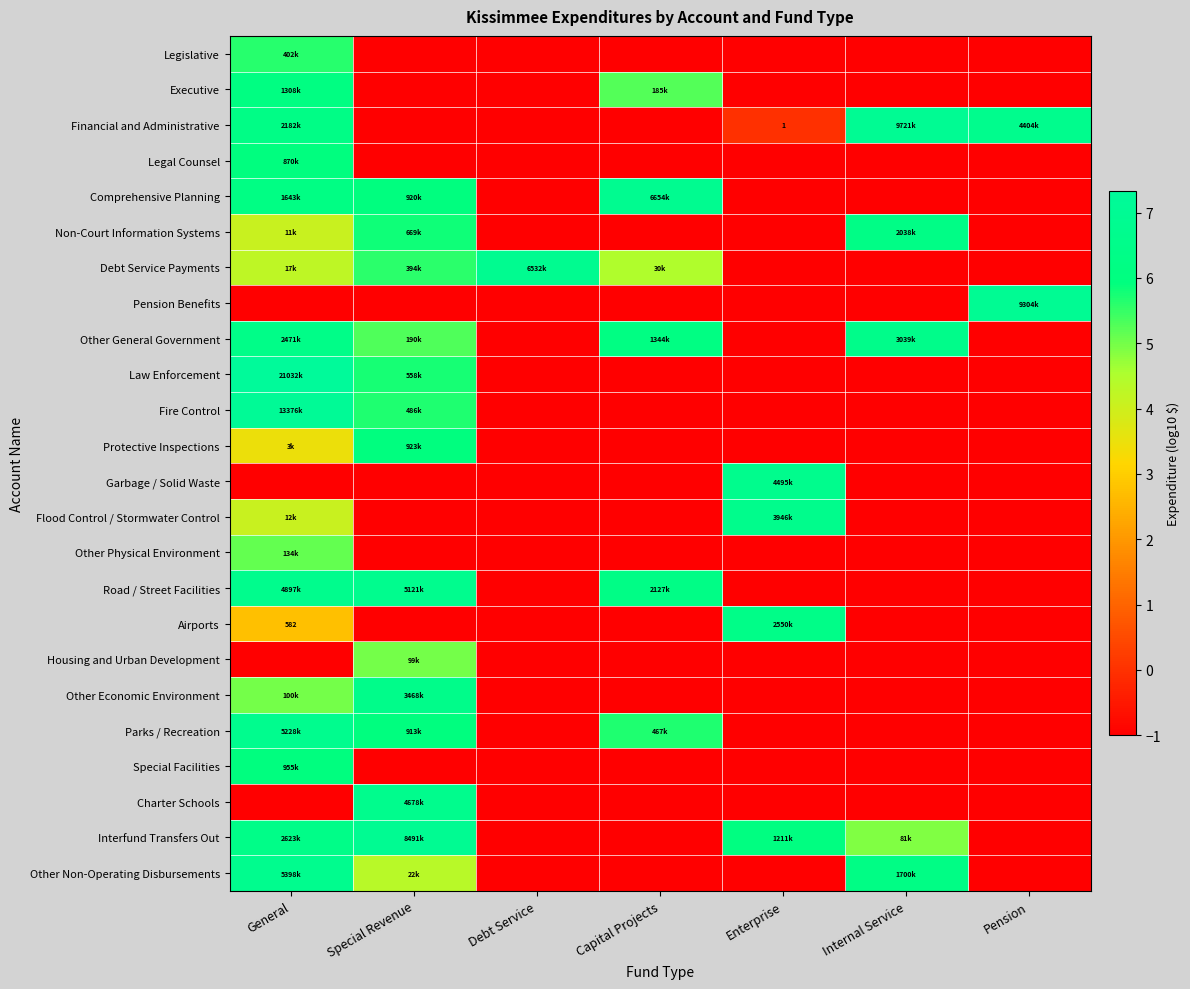

The value of Flood Control / Stormwater Control at Enterprise is 6.6. True or false?

True